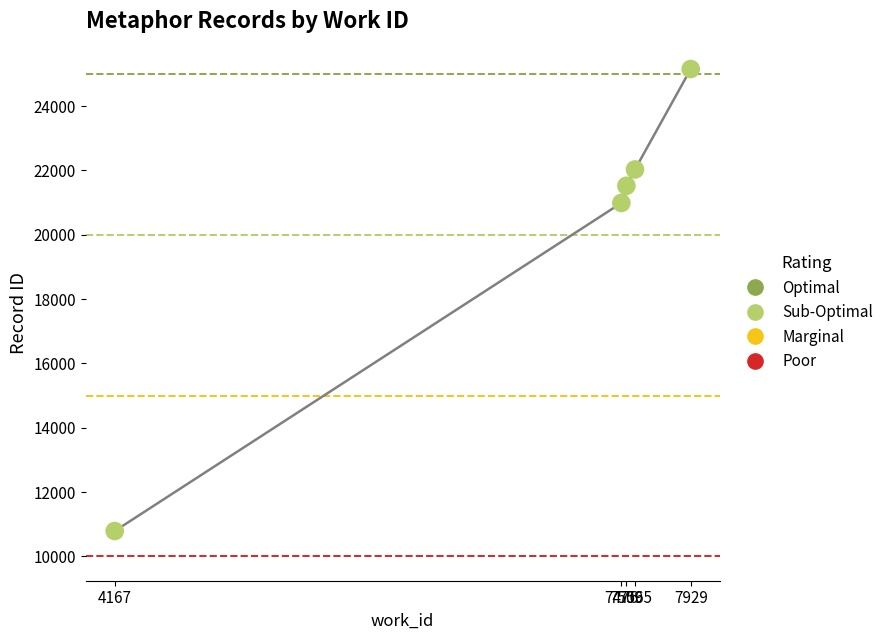

True or false: there are more than 1 points higher than both neighbors.

False